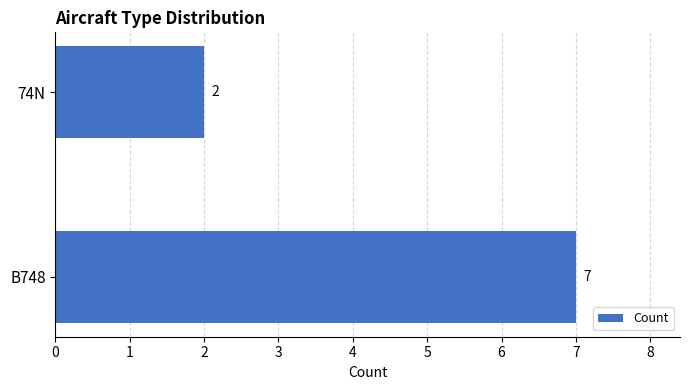

What is the sum of the values at 74N and B748?

9